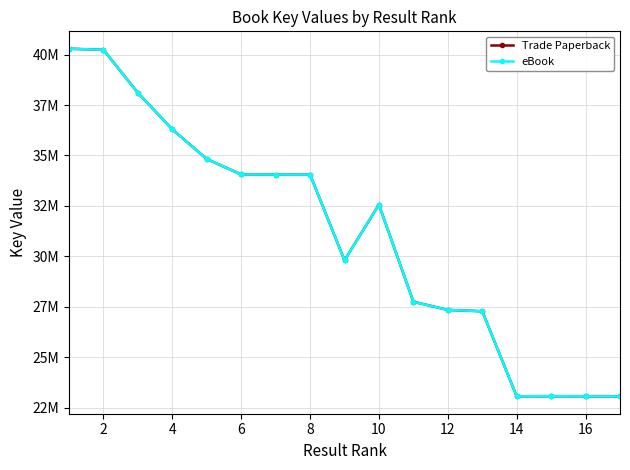

Is this an area chart (filled region under the line)?

No